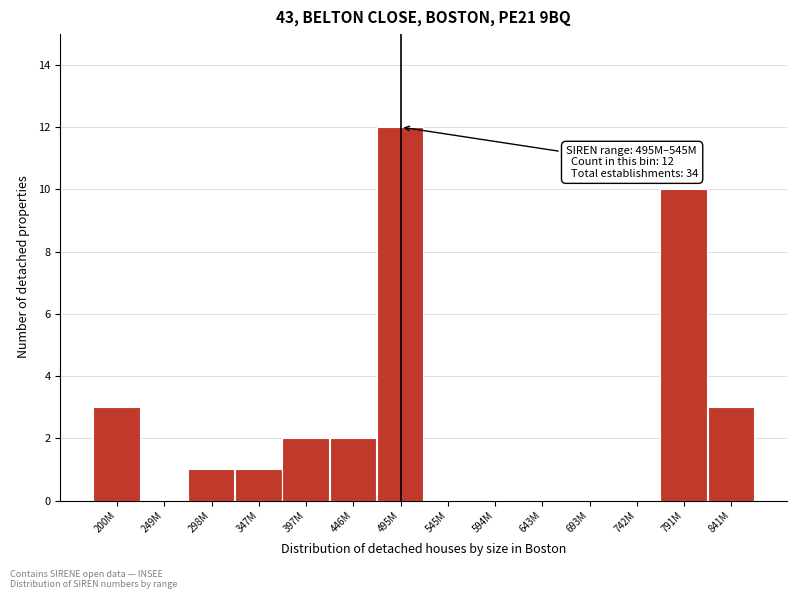

Reading left to right, list all the values displayed in this chart.

200M=3	249M=0	298M=1	347M=1	397M=2	446M=2	495M=12	545M=0	594M=0	643M=0	693M=0	742M=0	791M=10	841M=3